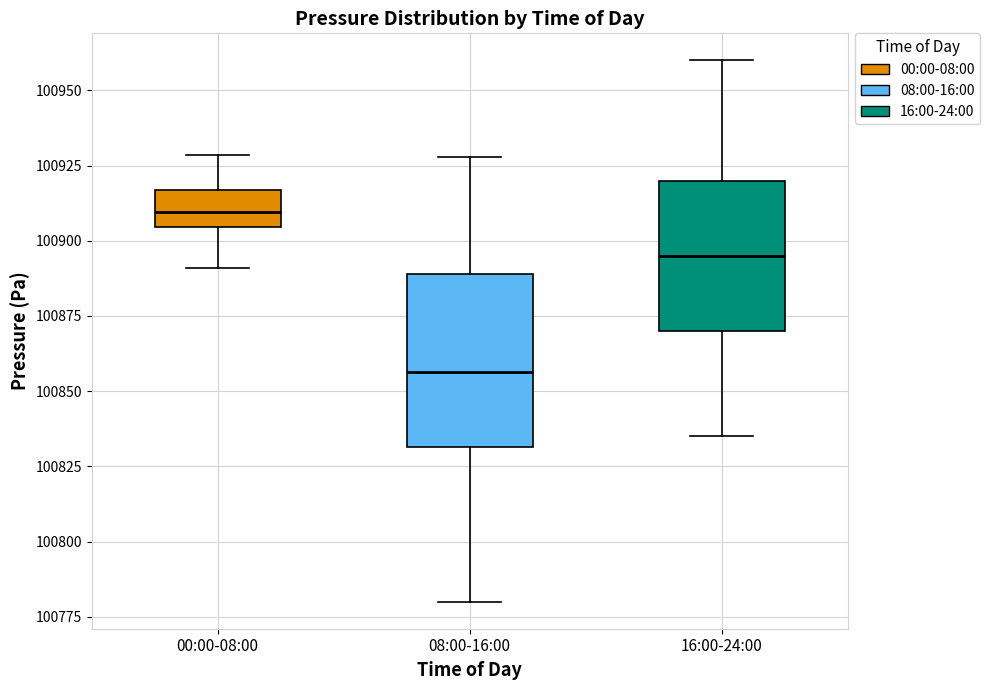

Where is the upper edge of the box for 08:00-16:00 on the y-axis? The values are not printed on the chart, so give them approximately, as read against the axis.

100890